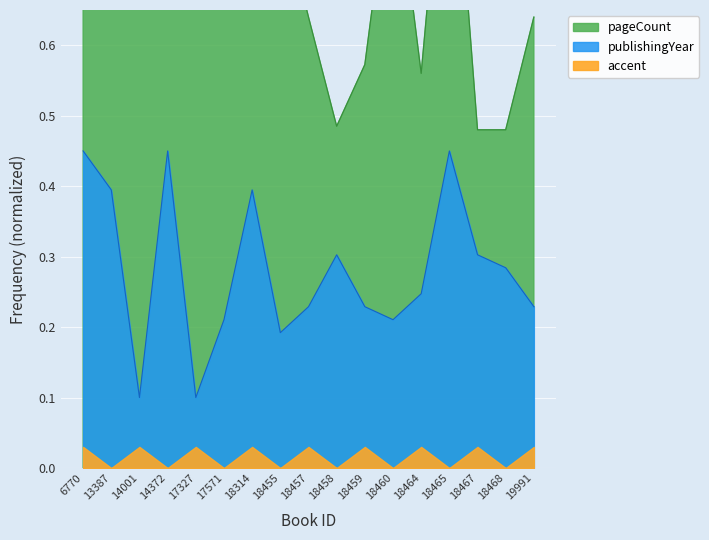

Is it true that pageCount equals 0.5 at 17327?

False